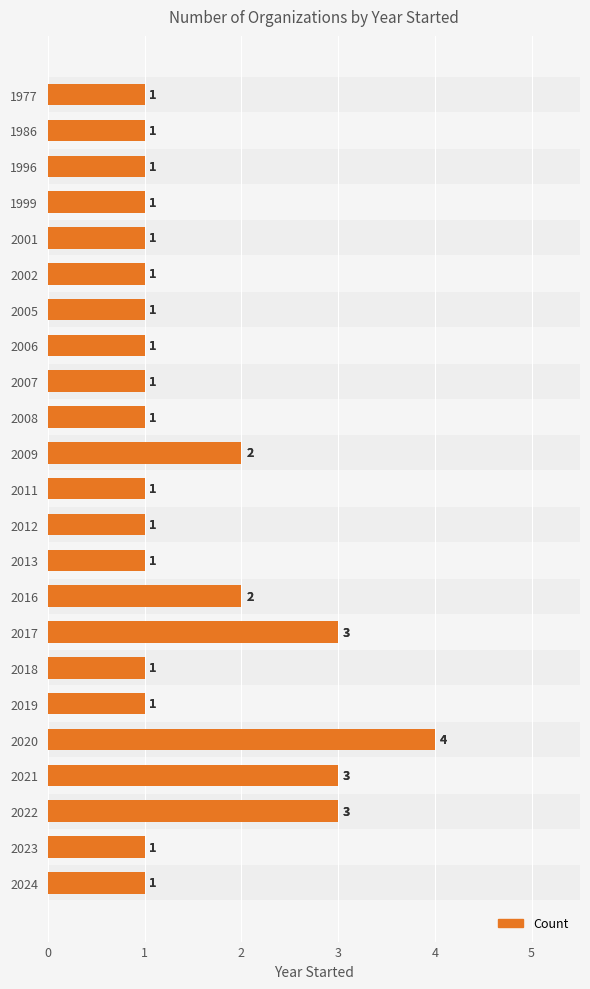

What is the maximum value shown in the chart?

4